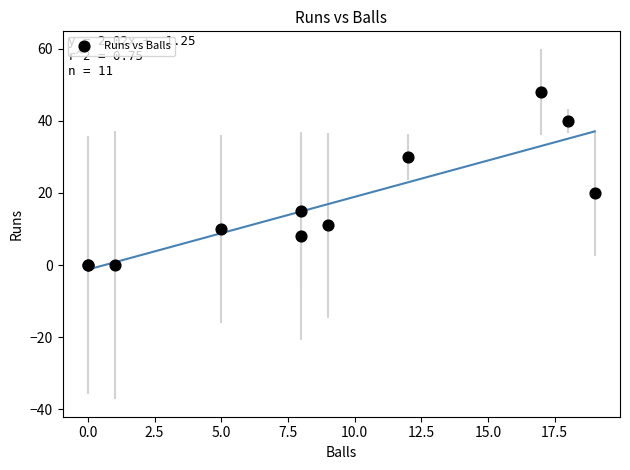

What Y value in the scatter plot is closest to 24?

20